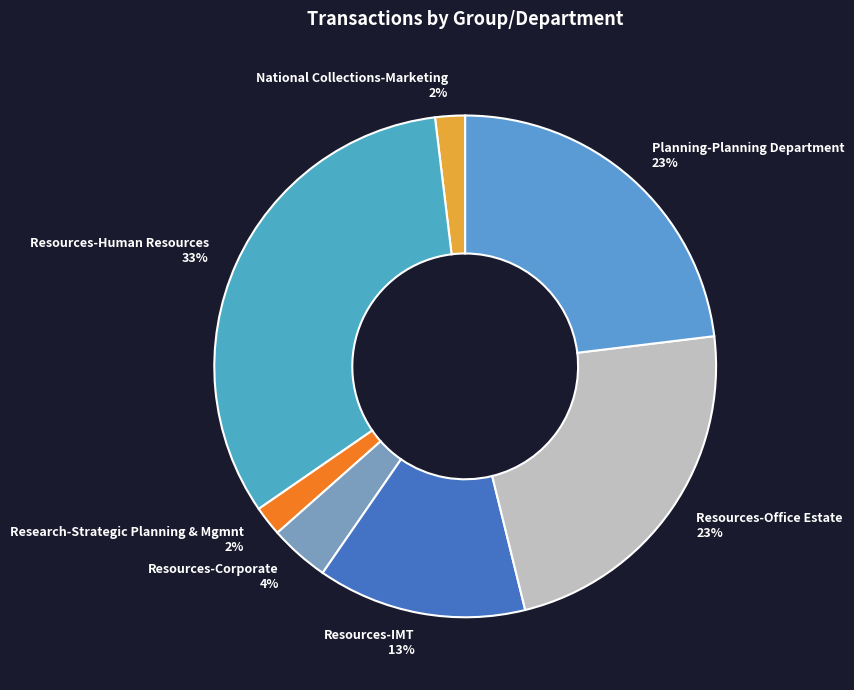

Which category has the biggest portion of the pie?

Resources-Human Resources